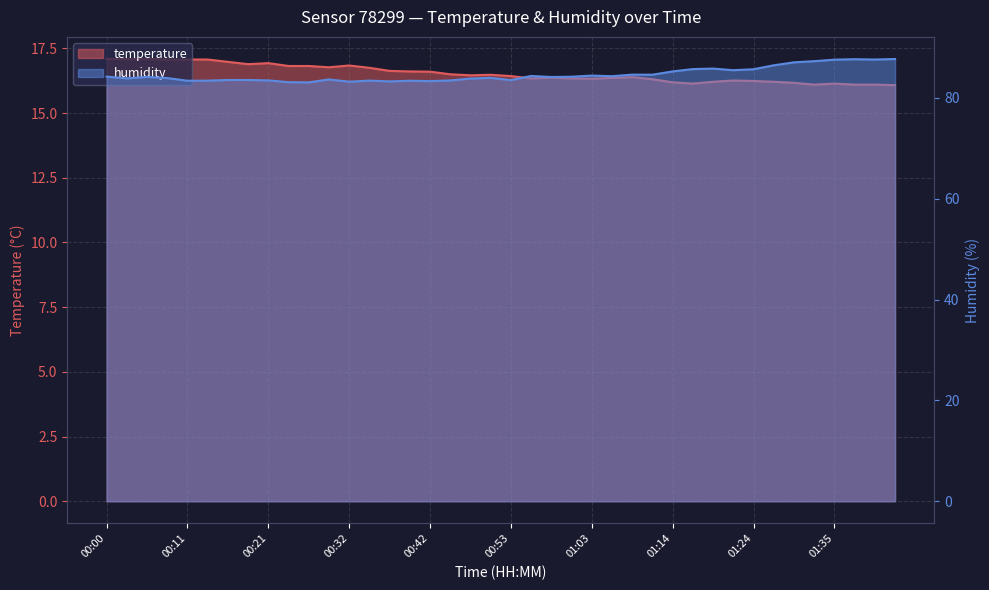

What is the average value of the humidity series?

84.6